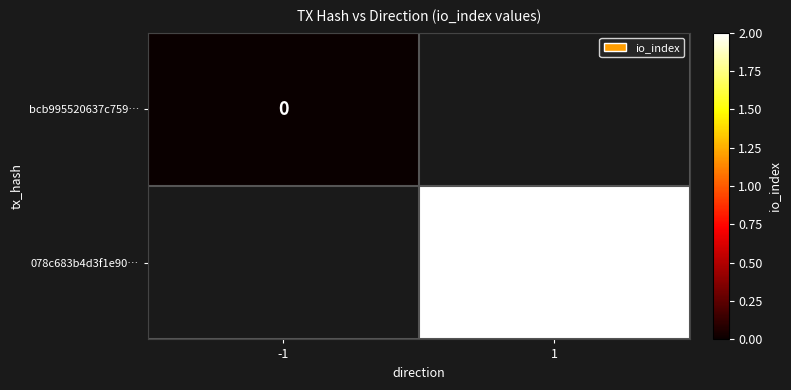

Count the number of data series in this chart.

2